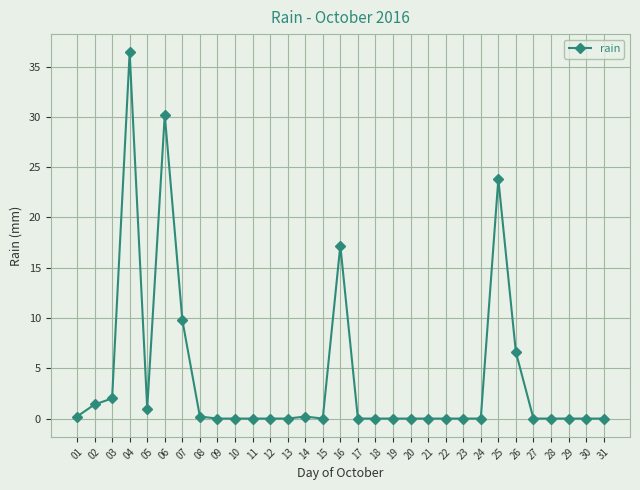

At which category does the chart reach its peak across all series?

04